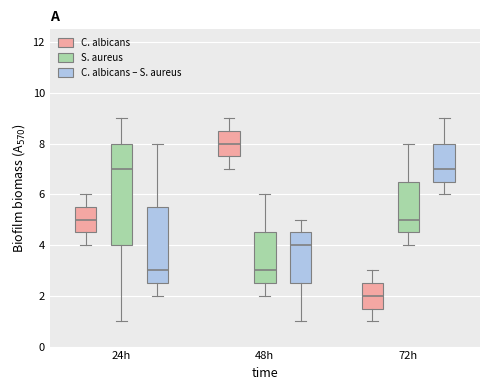

Reading left to right, transcribe this box plot: for each box, give where its median line is, the range the box spans, and where its two whiskers end, as read against the y-axis. The values are not printed on the chart, so give them approximately, as read against the axis.

24h (C. albicans): median 5.0, box 4.6 to 5.6, whiskers 4.0 to 6.0
24h (S. aureus): median 7.0, box 4.0 to 8.0, whiskers 1.0 to 9.0
24h (C. albicans – S. aureus): median 3.0, box 2.6 to 5.6, whiskers 2.0 to 8.0
48h (C. albicans): median 8.0, box 7.6 to 8.6, whiskers 7.0 to 9.0
48h (S. aureus): median 3.0, box 2.6 to 4.6, whiskers 2.0 to 6.0
48h (C. albicans – S. aureus): median 4.0, box 2.6 to 4.6, whiskers 1.0 to 5.0
72h (C. albicans): median 2.0, box 1.6 to 2.6, whiskers 1.0 to 3.0
72h (S. aureus): median 5.0, box 4.6 to 6.6, whiskers 4.0 to 8.0
72h (C. albicans – S. aureus): median 7.0, box 6.6 to 8.0, whiskers 6.0 to 9.0